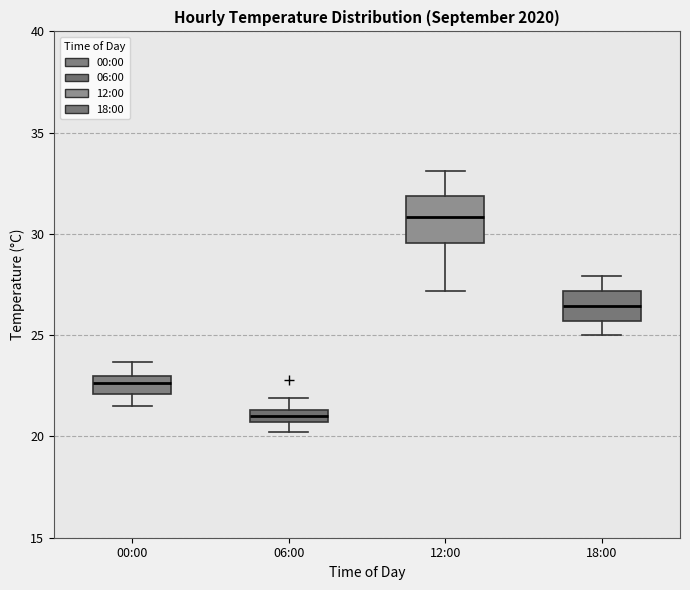

Where is the upper edge of the box for 18:00 on the y-axis? The values are not printed on the chart, so give them approximately, as read against the axis.

27.0